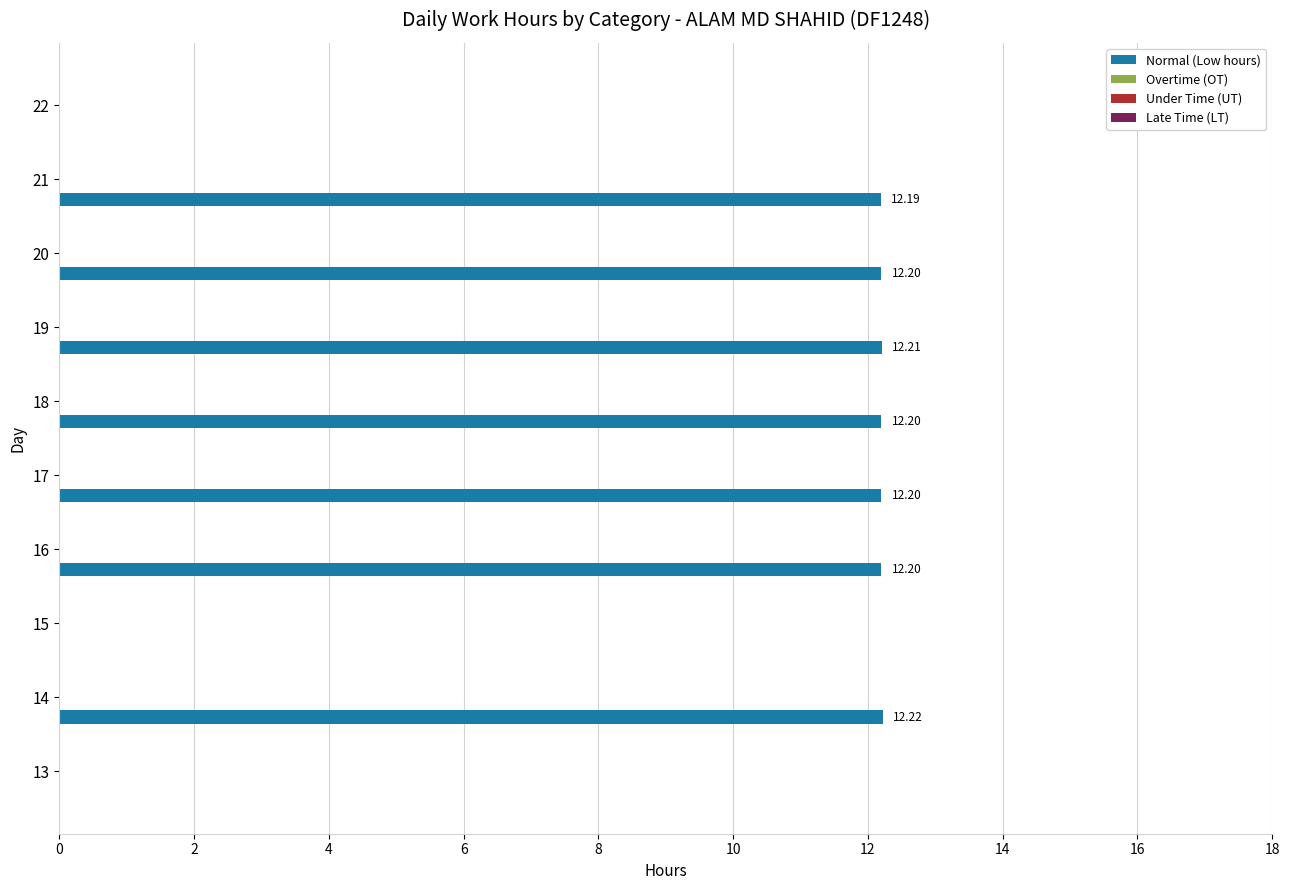

How many series are shown in this chart?

1